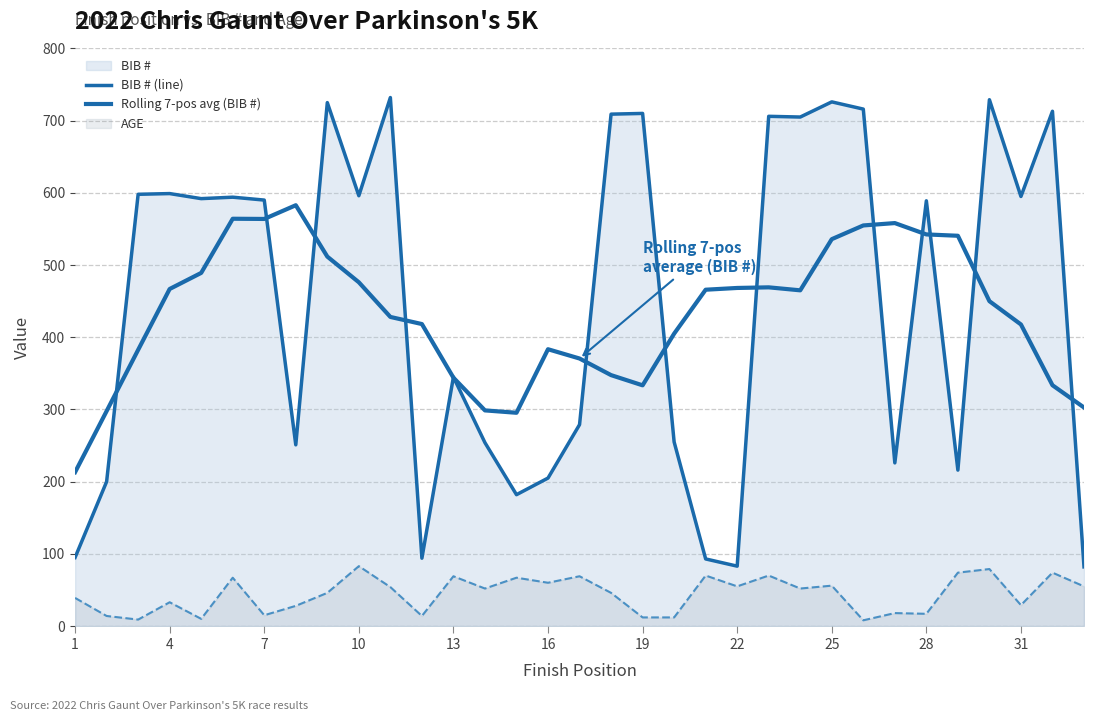

In BIB # (line), how many points are higher than both neighbors (excluding endpoints)?

11